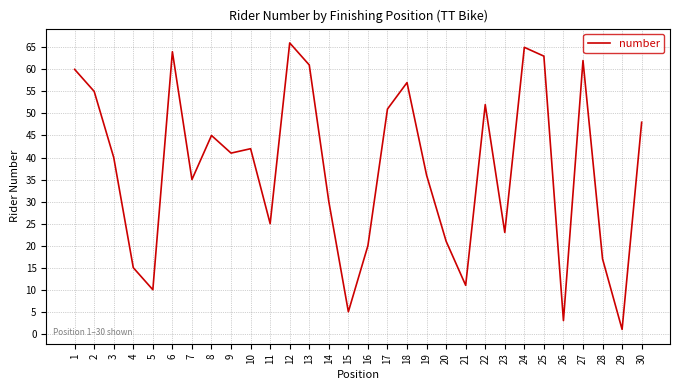

Reading right to left, what are all the values shown in this chart?

48	1	17	62	3	63	65	23	52	11	21	36	57	51	20	5	30	61	66	25	42	41	45	35	64	10	15	40	55	60